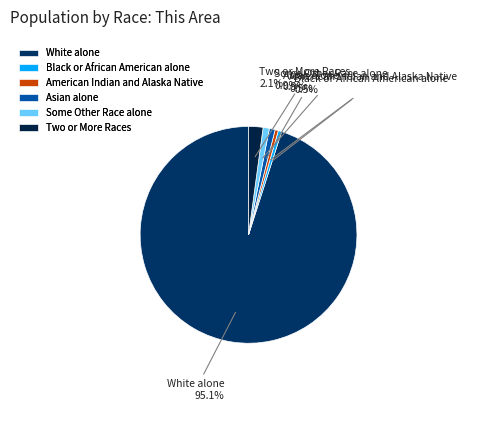

Approximately how many times larger is the value at Two or More Races compared to Black or African American alone?

4.2